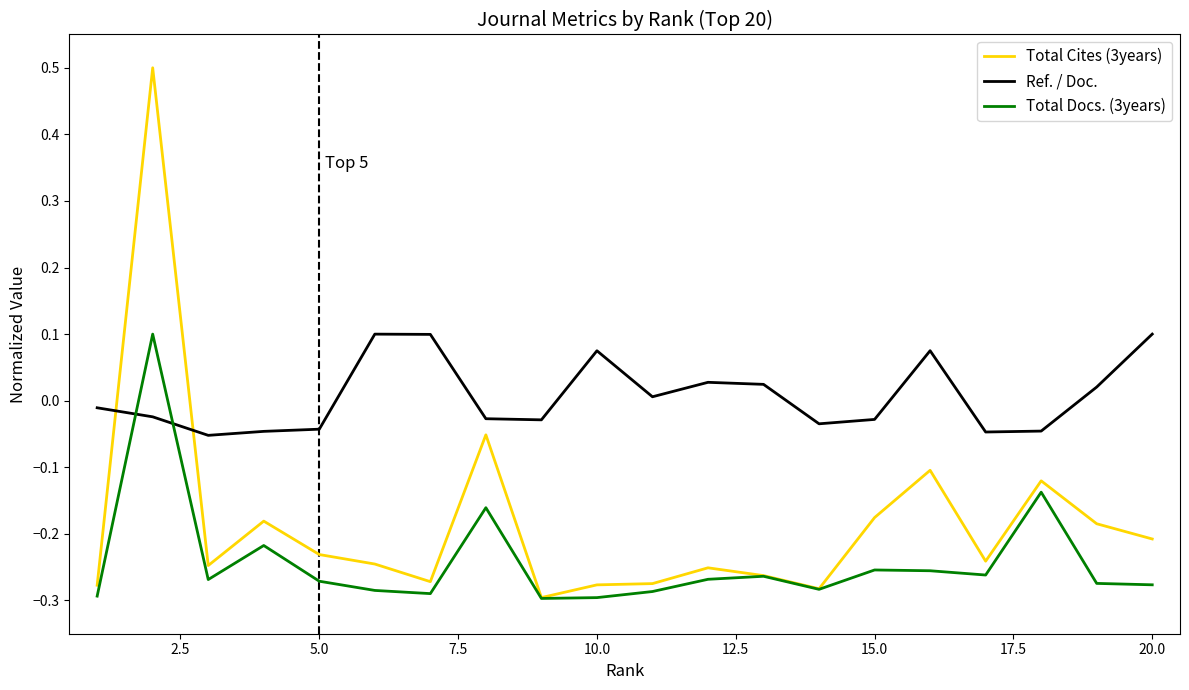

List the series in order of their overall mean, highest first.

Ref. / Doc., Total Cites (3years), Total Docs. (3years)